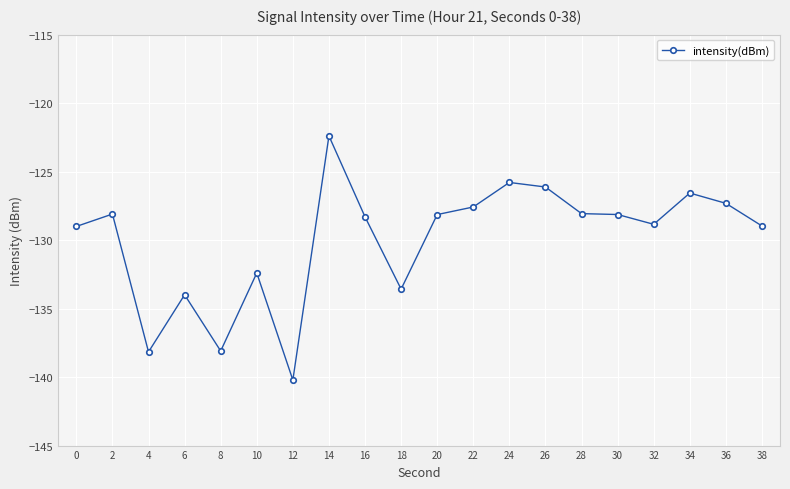

Which has a higher value, 24 or 38?

24